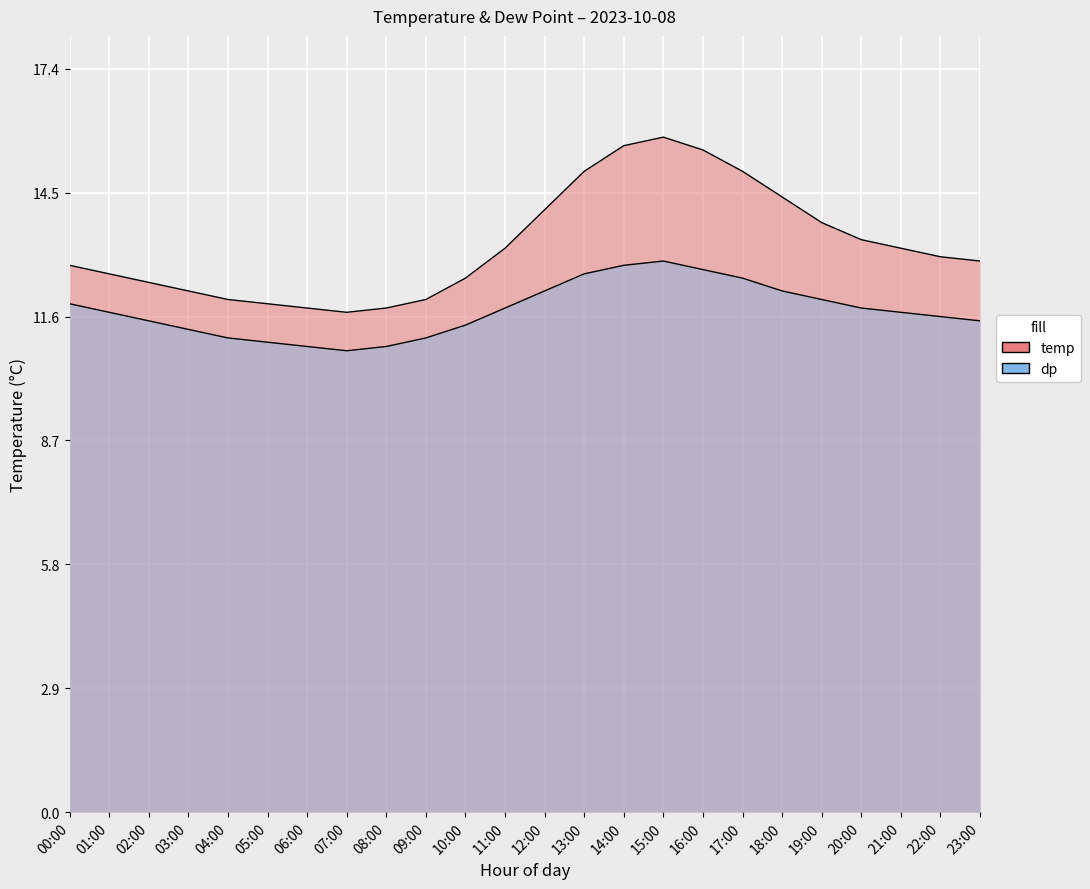

Between 01:00 and 14:00, which is larger?

14:00